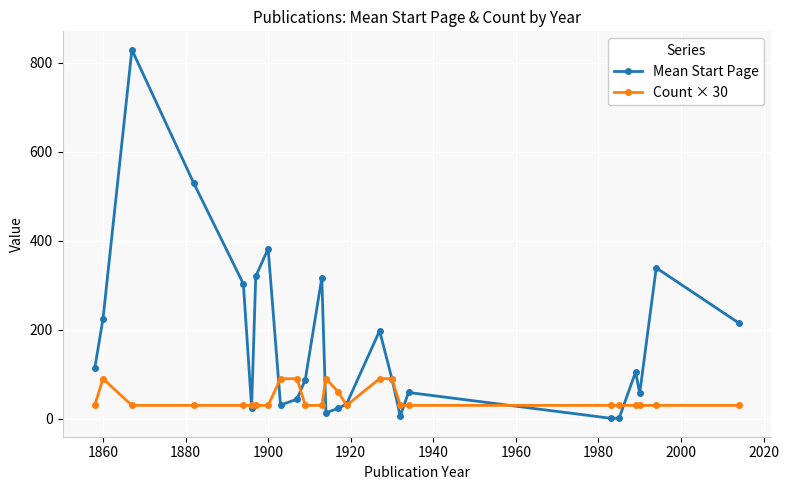

List the series in order of their peak value, lowest first.

Count × 30, Mean Start Page